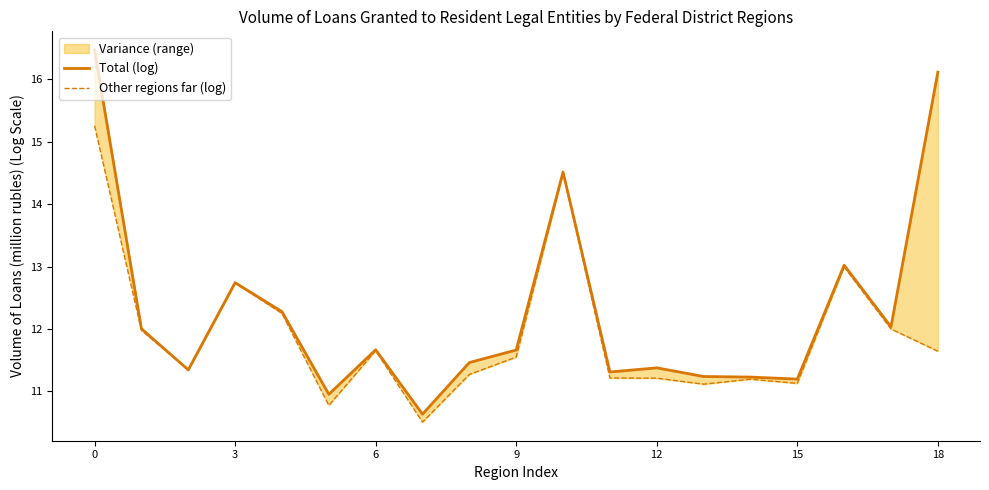

True or false: Total (log) and Other regions far (log) intersect in this chart.

False